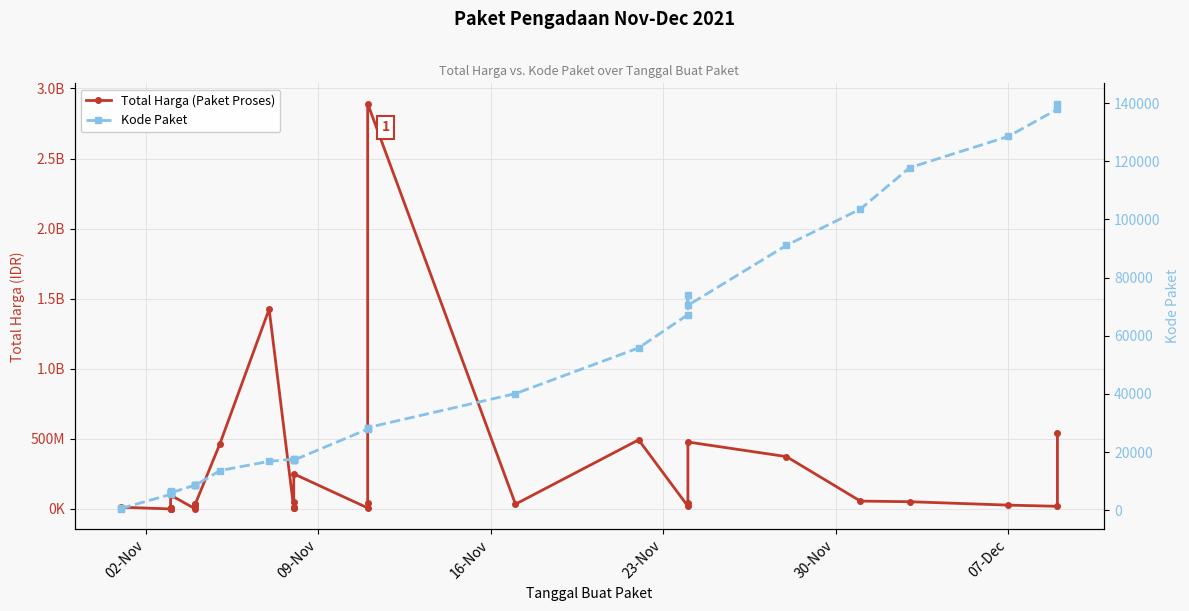

Reading left to right, extract all data points from this chart.

Total Harga (Paket Proses): 333600	12453900	78000	182000	265000	2772000	4672200	5129000	8742500	98772570	577875	23653000	32441200	34000000	464002100	1425867900	4350000	9180000	15513960	49730040	250350000	7401240	39440000	2892122000	34292000	493000000	19175000	43859200	477600000	373404000	56152800	51601000	27412000	18900000	541071000
Kode Paket: 464	675	5449	6350	6246	6214	6300	6503	6397	5997	8668	8601	8646	8530	13652	16823	17580	17272	17283	17509	17238	27891	28271	28425	40112	55826	67279	73894	70453	91101	103541	117783	128516	137876	139817